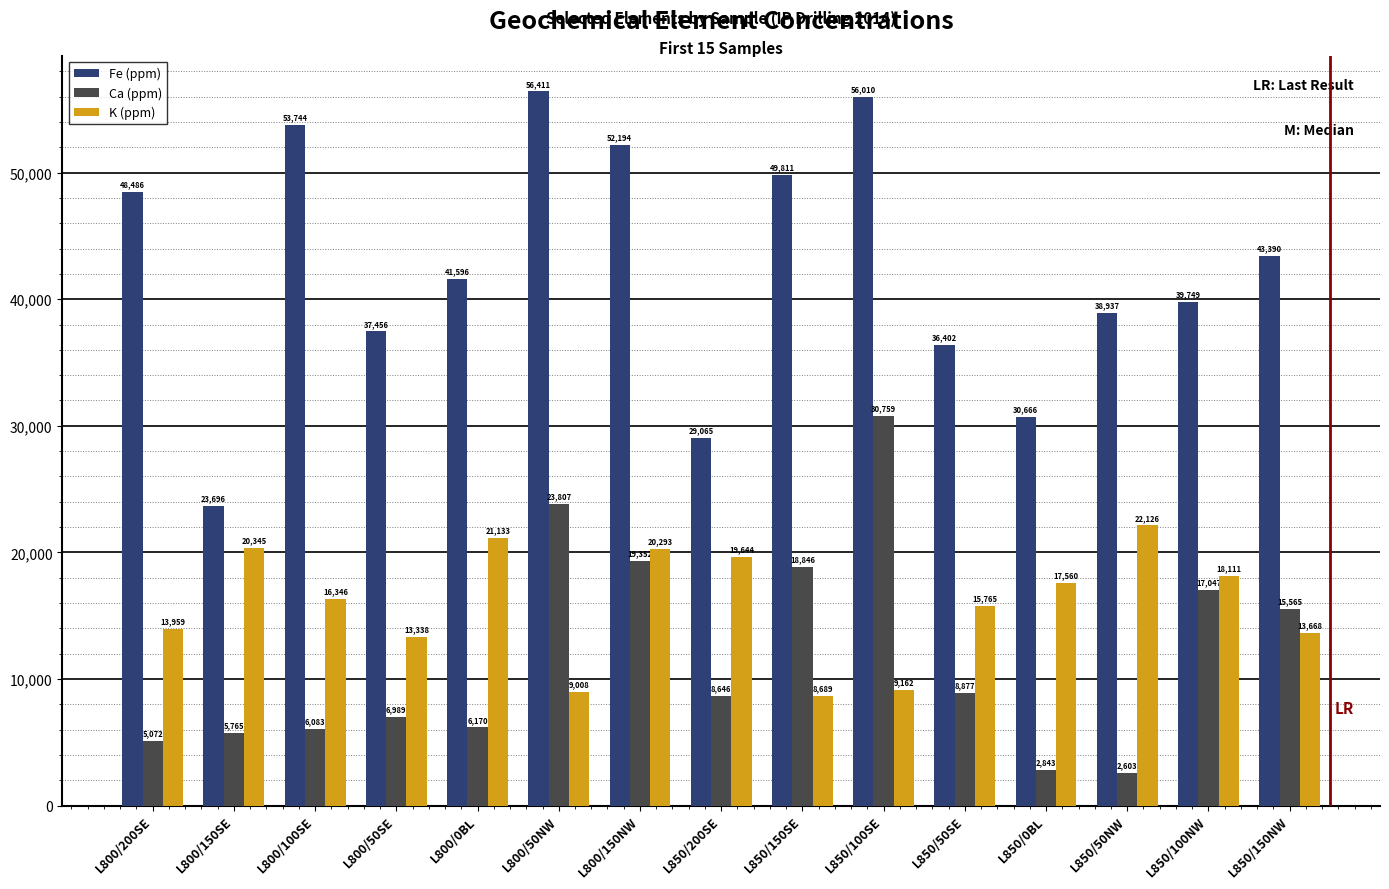

What is the label of the 11th bar from the right?

L800/0BL